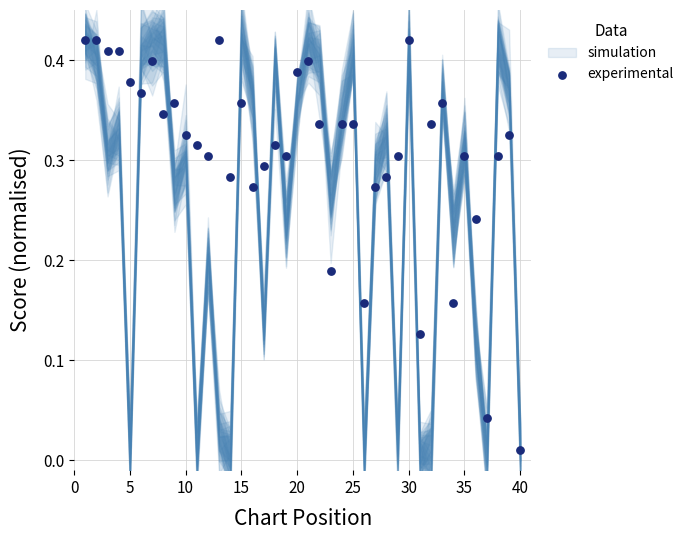

What is the range of X values (max minus min)?

39.0